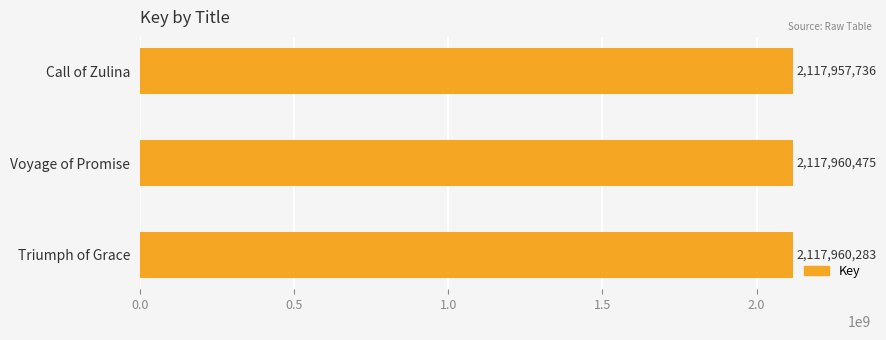

How many series are shown in this chart?

1